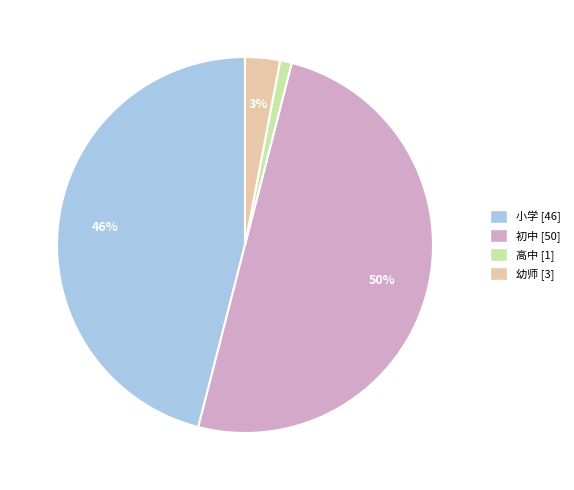

Does 小学 account for over 50% of the chart?

No